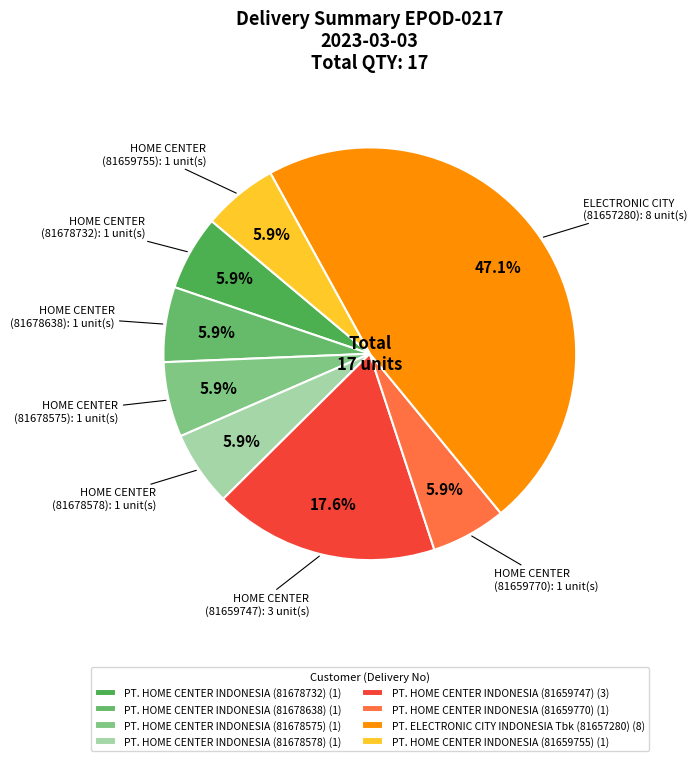

To the nearest percent, what is the difference between the largest and smallest slice percentages?

41%